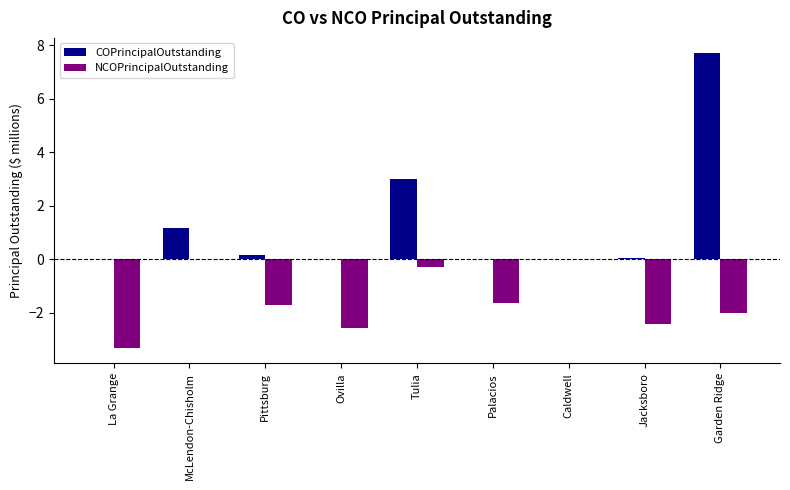

Does the chart contain stacked bars?

No